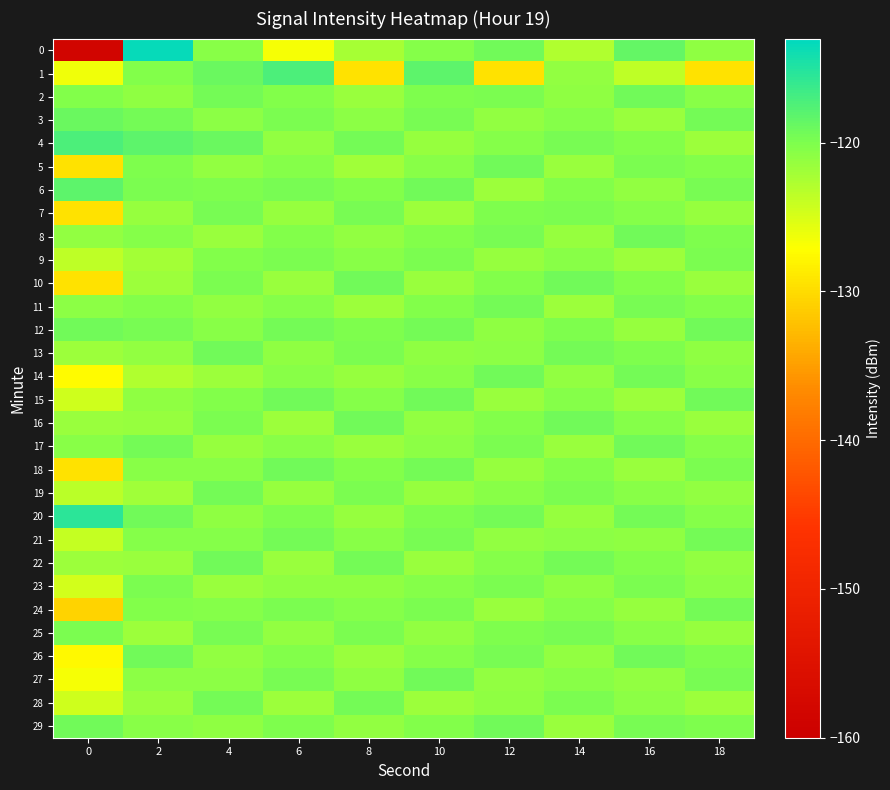

What is the total value across all series at 0?

-3735.4